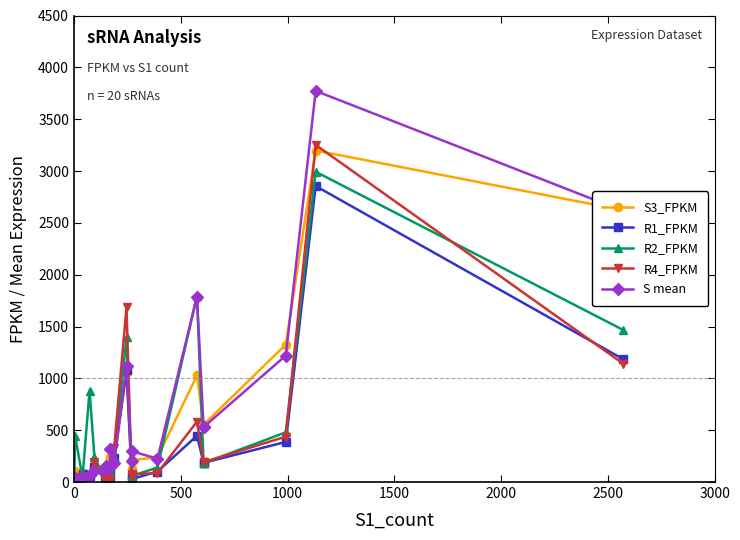

Which series ends up on top after the final intersection of R1_FPKM and S mean?

S mean